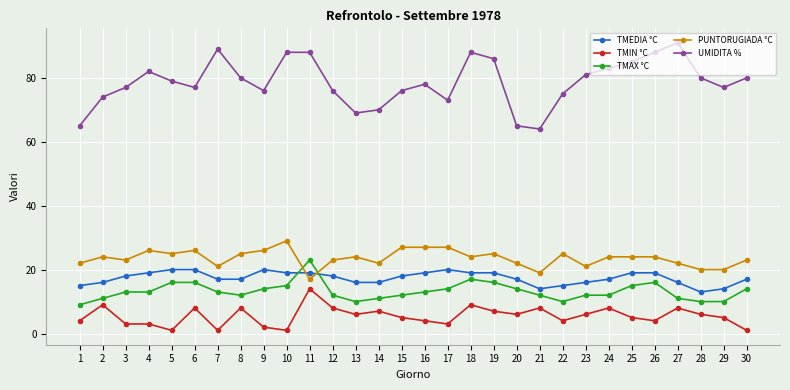

What is the approximate value of PUNTORUGIADA °C at 30?

23